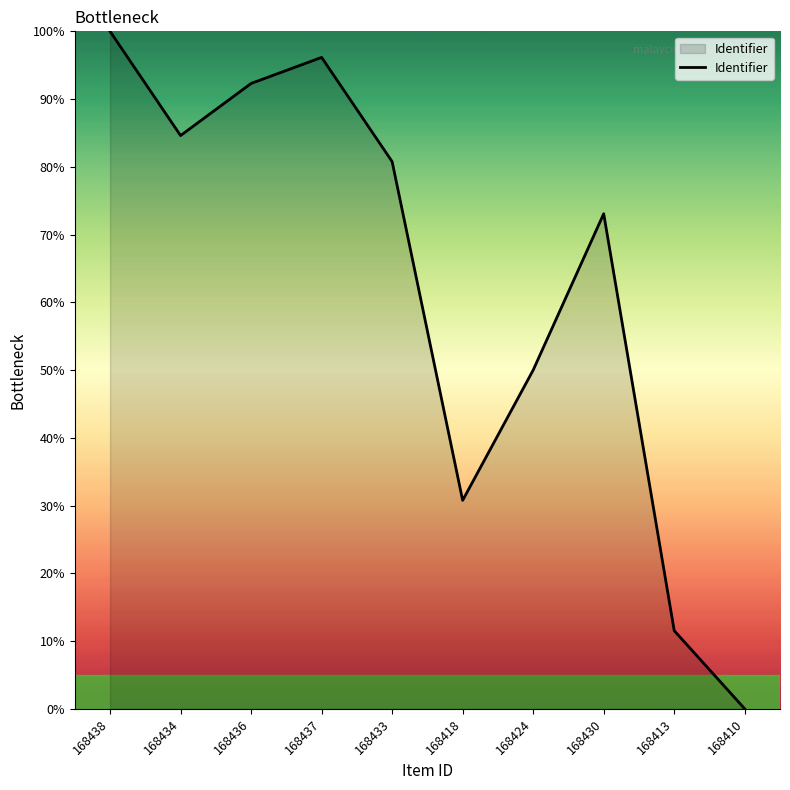

What is the ratio of the value at 168437 to the value at 168434?

1.1